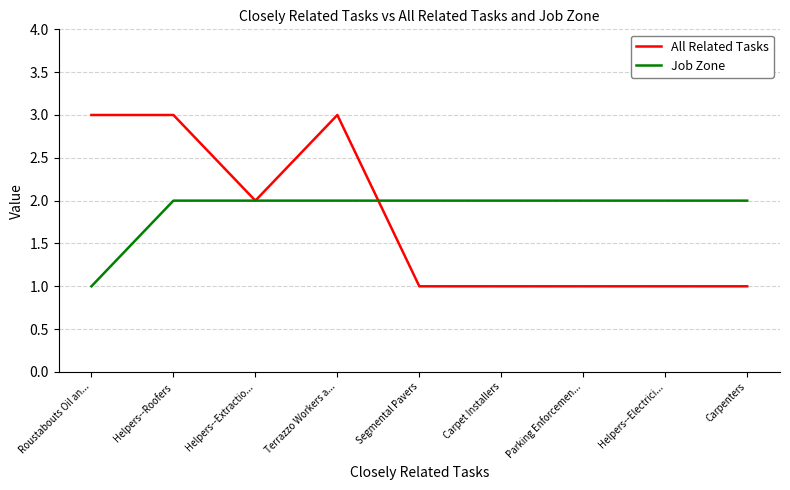

Is the value of All Related Tasks at Terrazzo Workers a... greater than the value of Job Zone at Parking Enforcemen...?

Yes